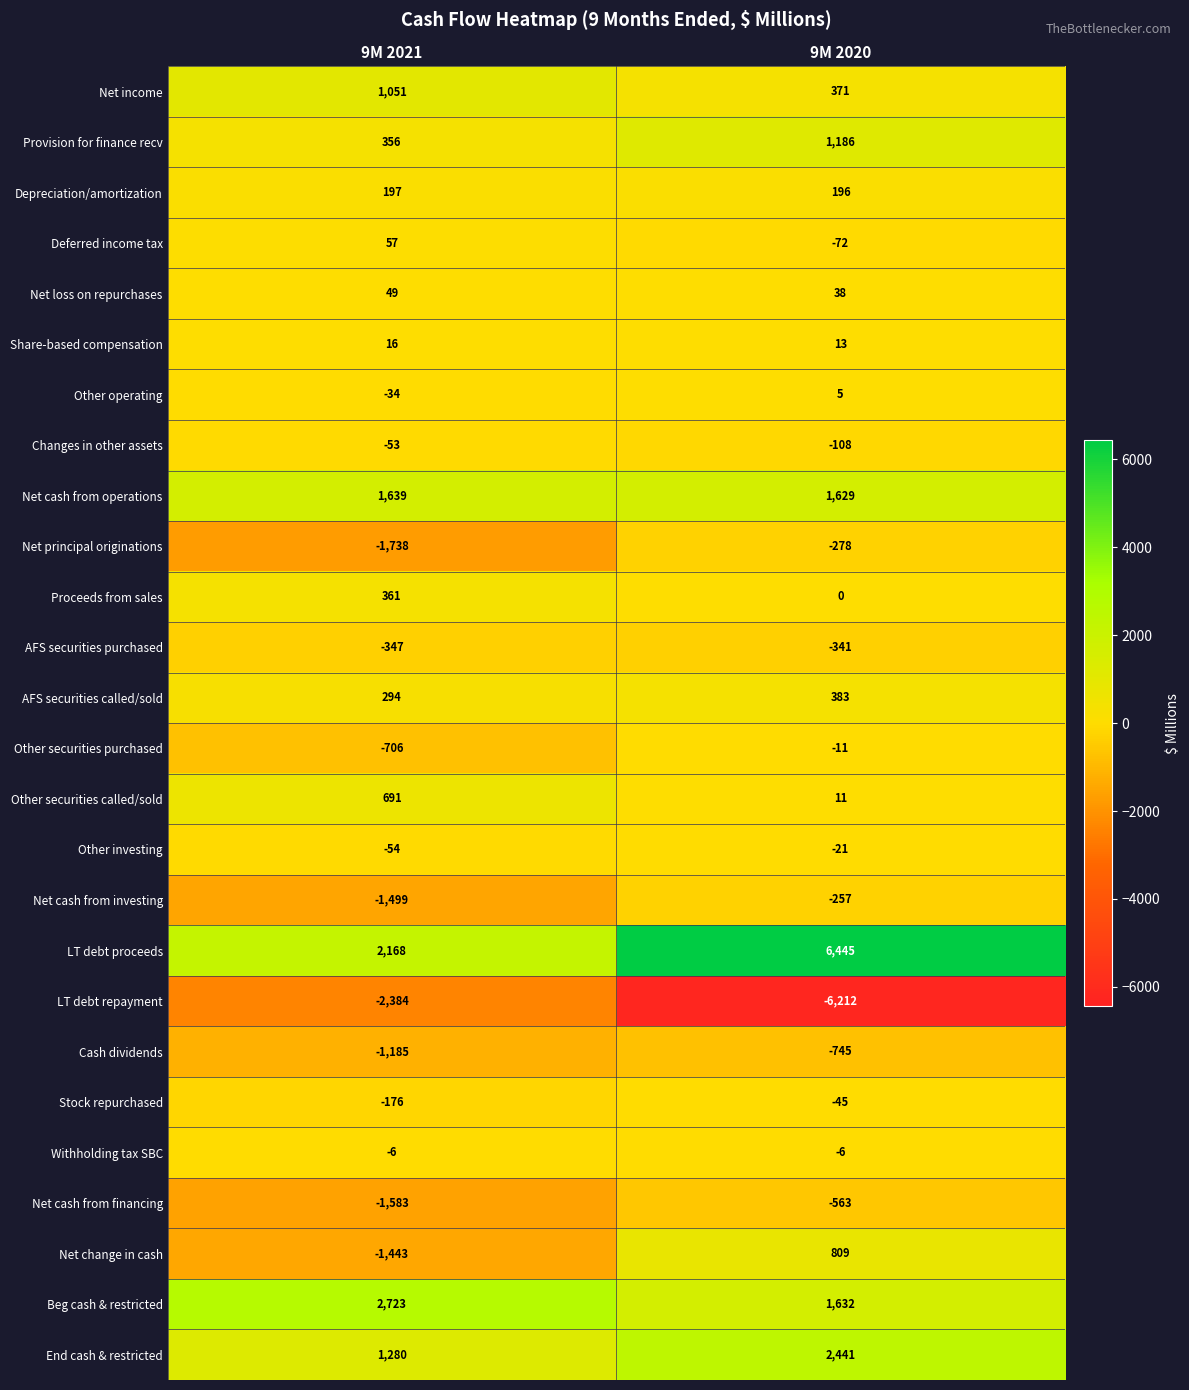

What is the total value across all series at 9M 2020?

6500